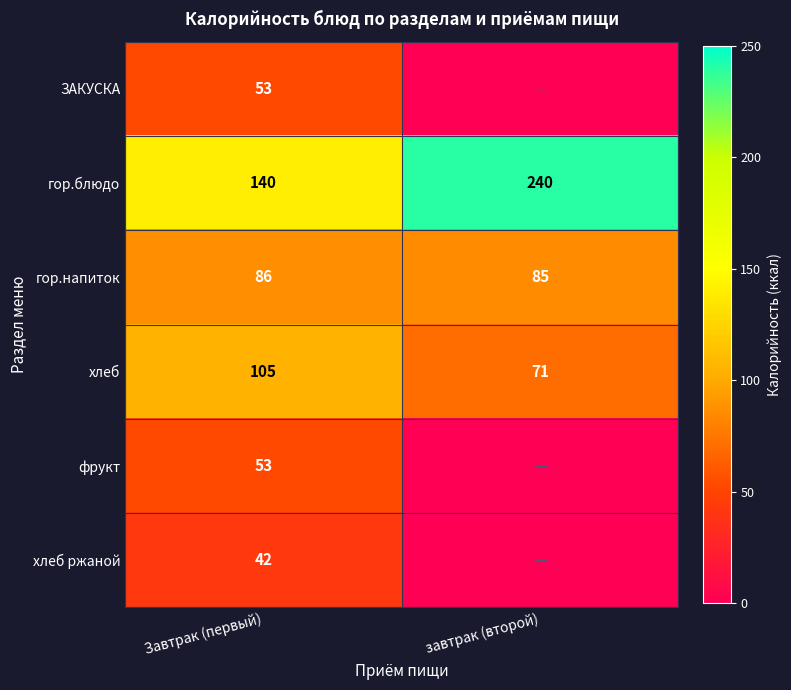

What value does the гор.блюдо series have at завтрак (второй)?

240